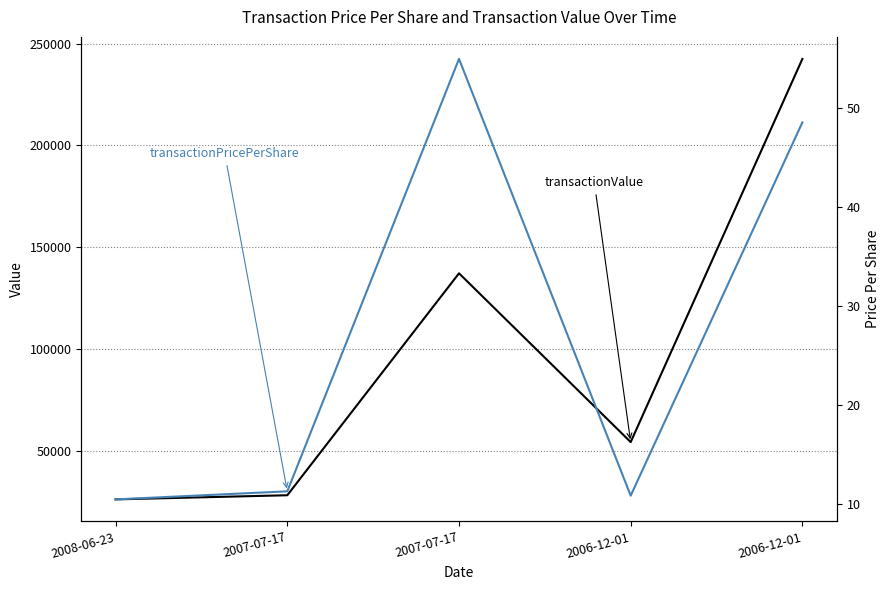

What is the sum of the transactionPricePerShare values at 2006-12-01 and 2007-07-17?

103.4